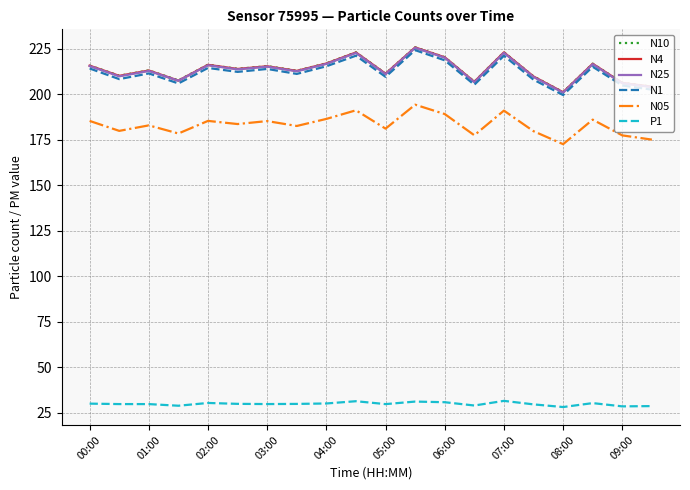

Which series has the largest range (max minus min)?

N1